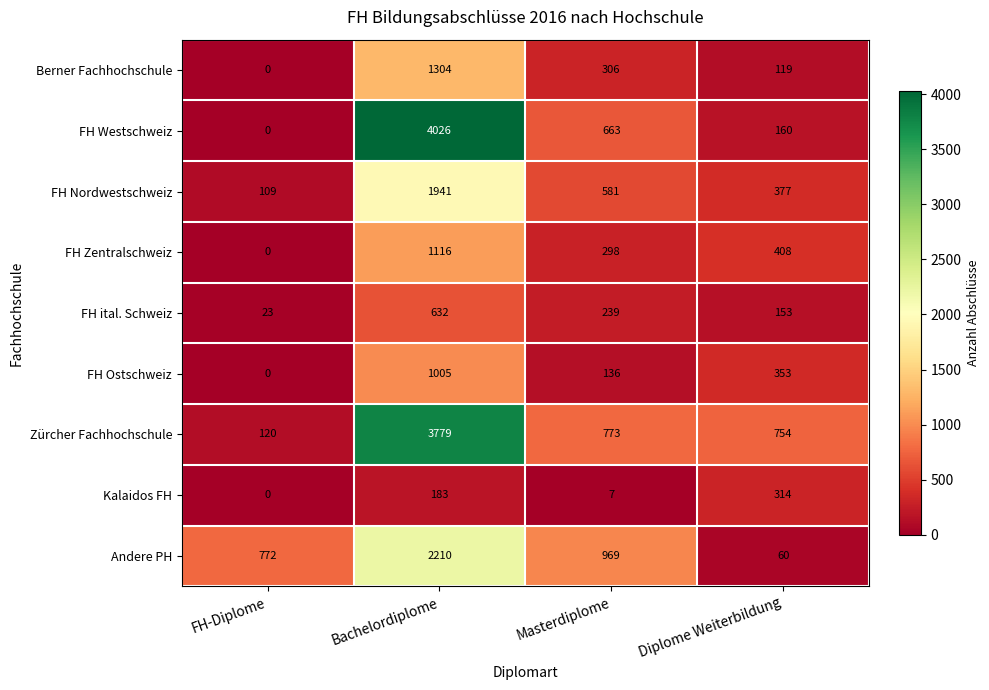

Count the number of categories in the chart.

4